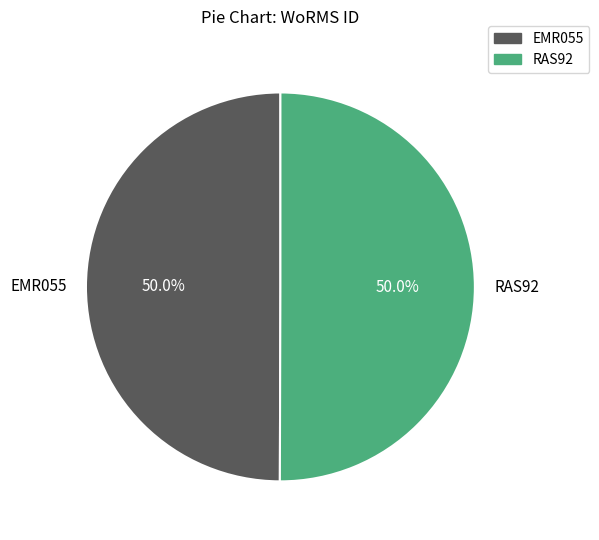

How much of the chart is everything except RAS92?

50.0%